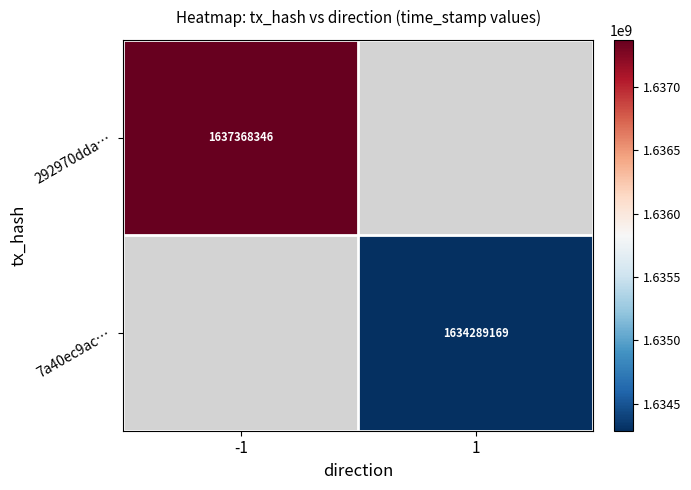

The value of 292970dda… at -1 is 704728025. True or false?

False